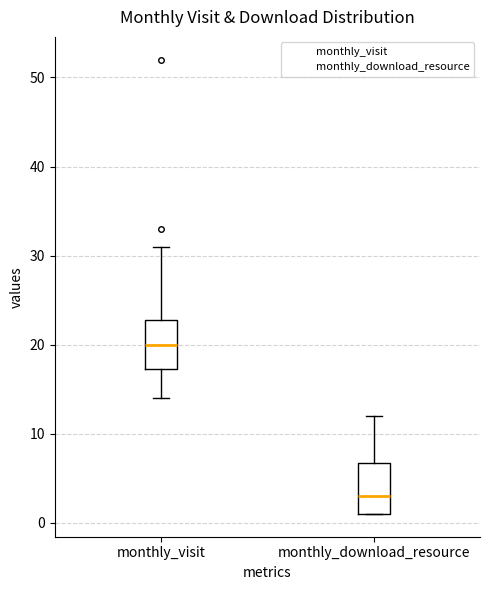

Where does the upper whisker of the box for monthly_visit end on the y-axis? The values are not printed on the chart, so give them approximately, as read against the axis.

31